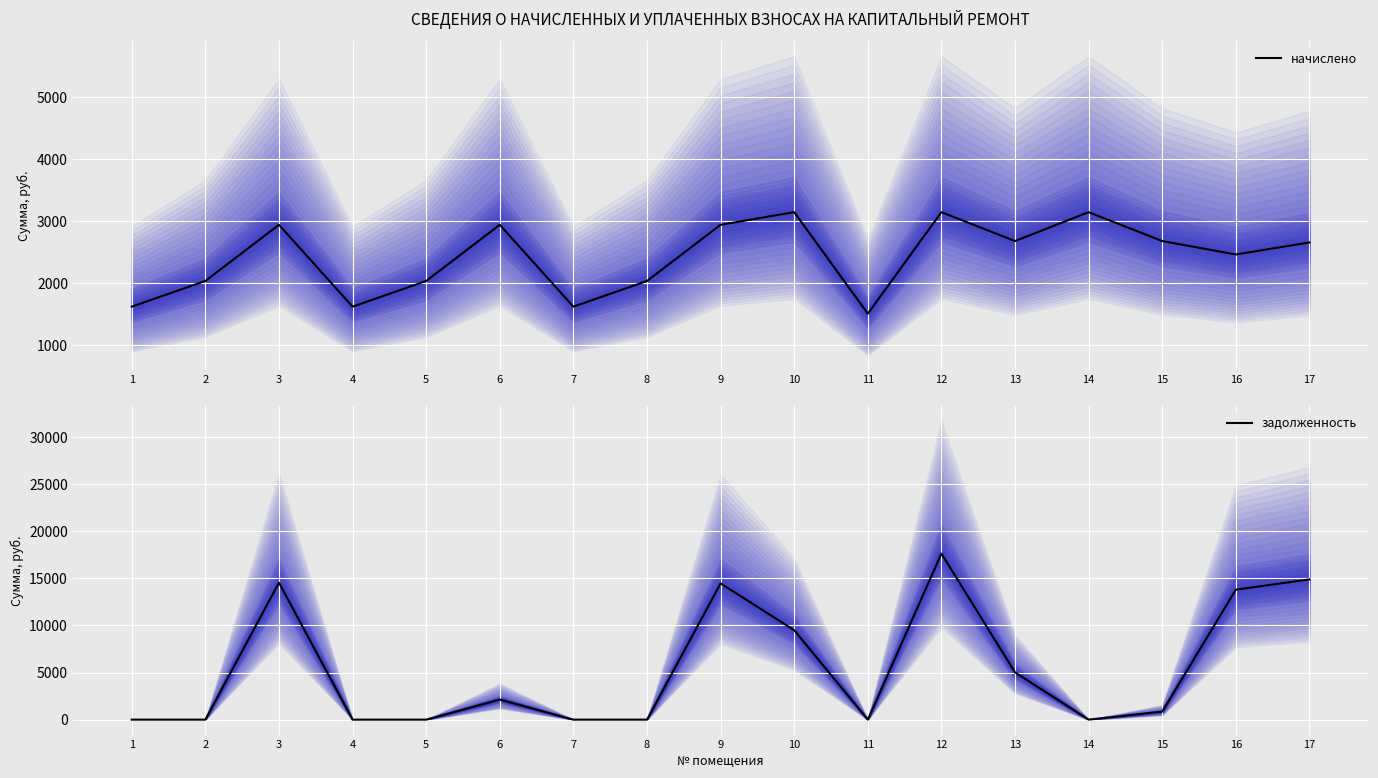

How many values in the задолженность series are below 858?

8